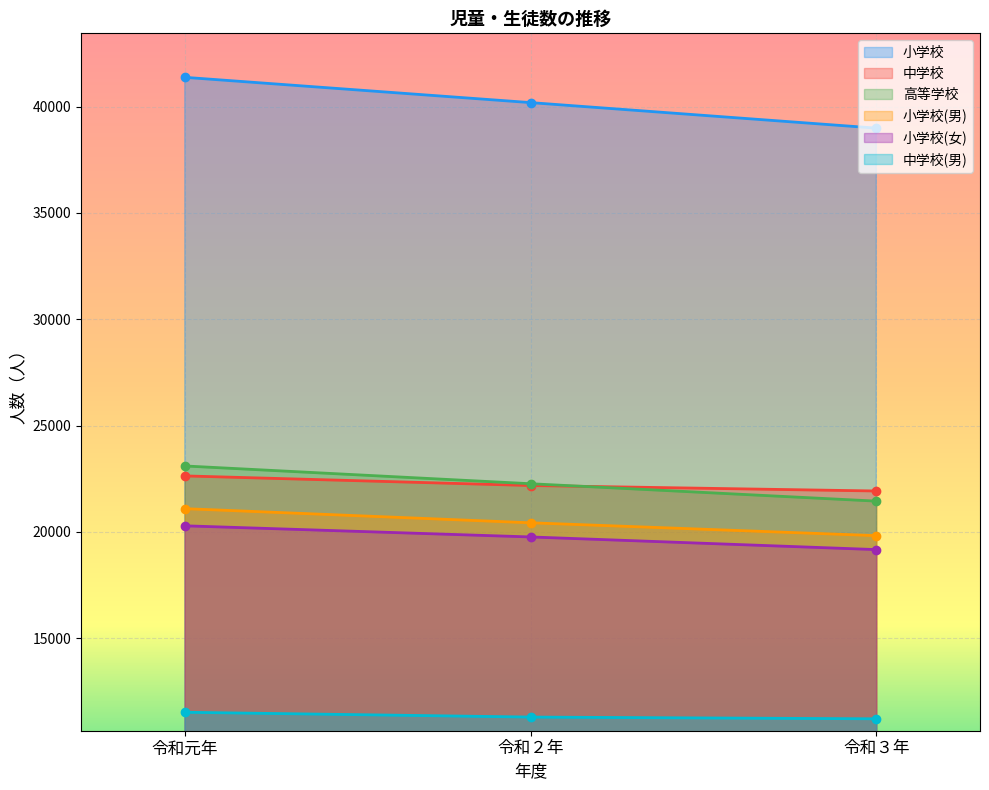

True or false: 小学校(男) has a value of 19824 at 令和３年.

True